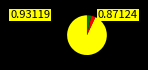

Does any single category account for the majority?

Yes